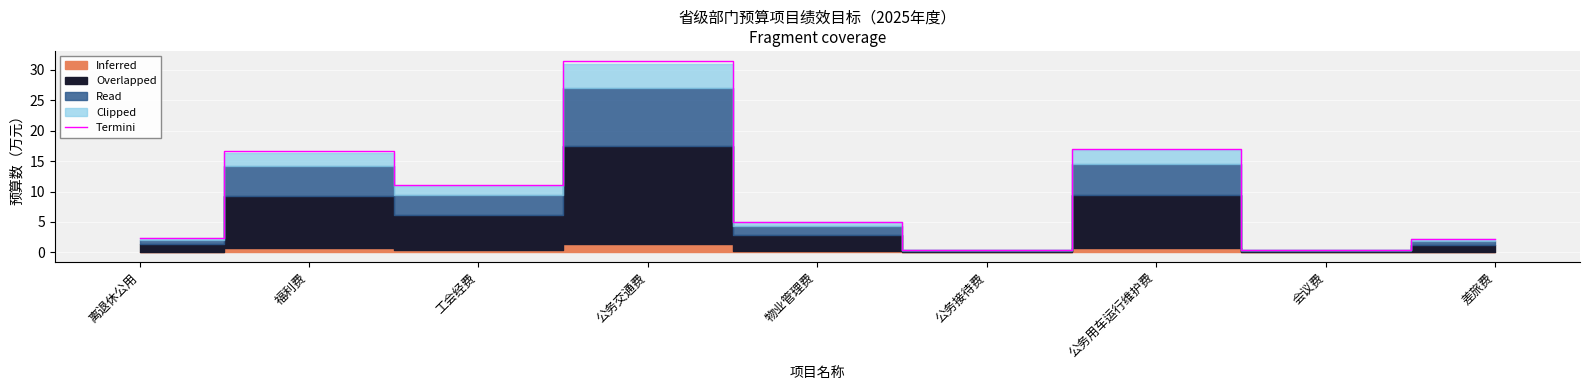

What is the difference between the values at 福利费 and 公务交通费?

14.9